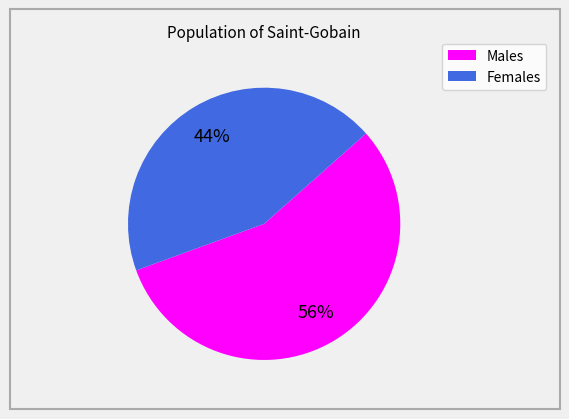

What percentage is the Females slice, to the nearest percent?

44%